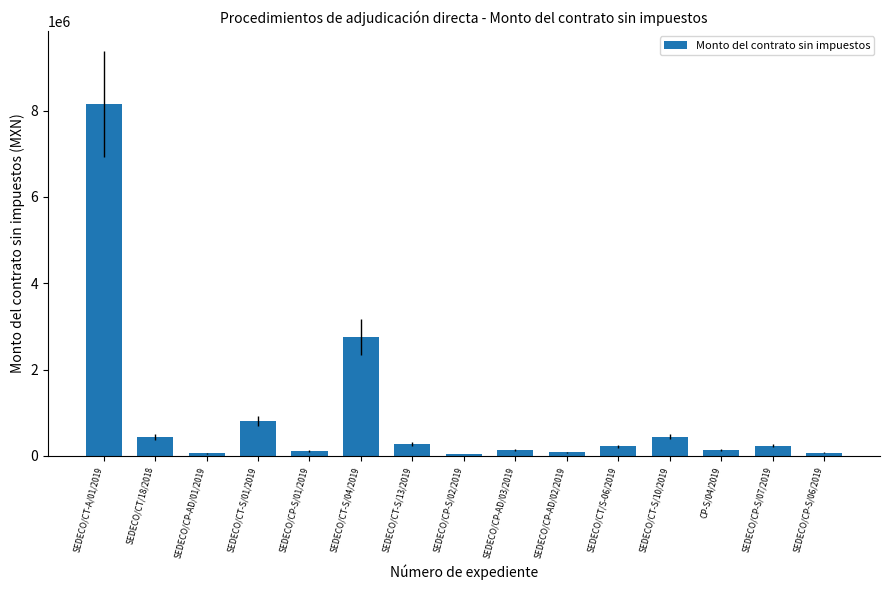

Between SEDECO/CT/18/2018 and SEDECO/CT-S/04/2019, which is larger?

SEDECO/CT-S/04/2019